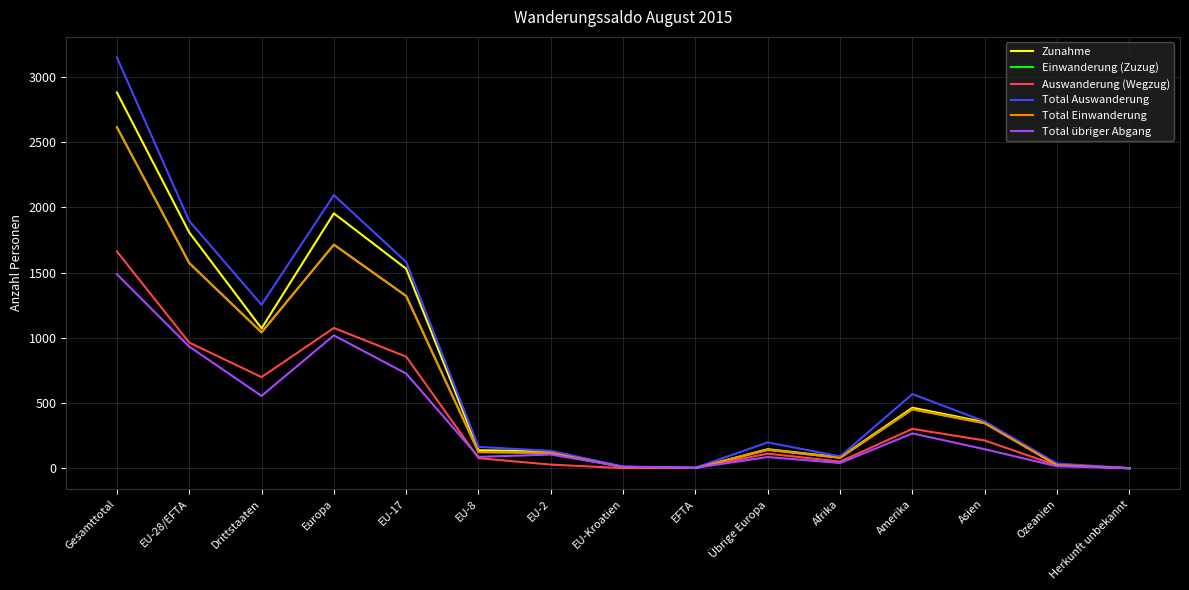

Does the chart have visible grid lines?

Yes